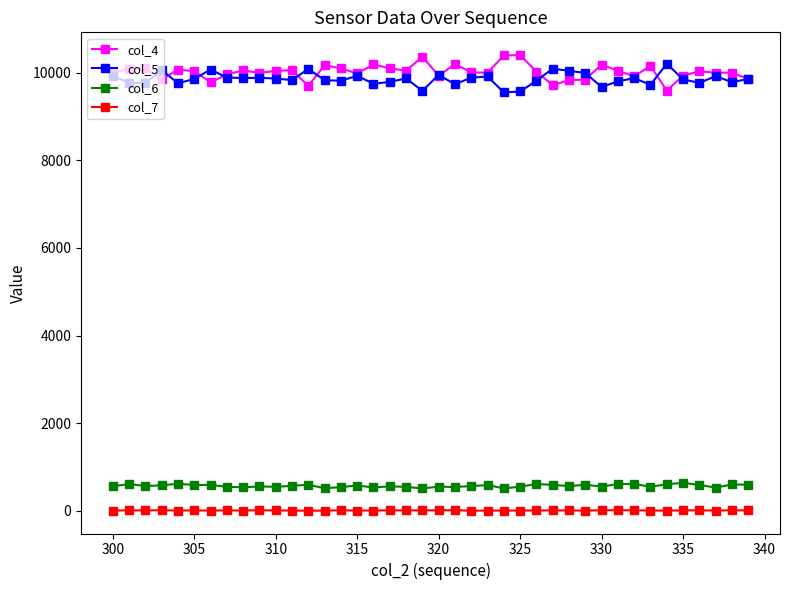

True or false: col_7 has more than 2 points higher than both neighbors.

True